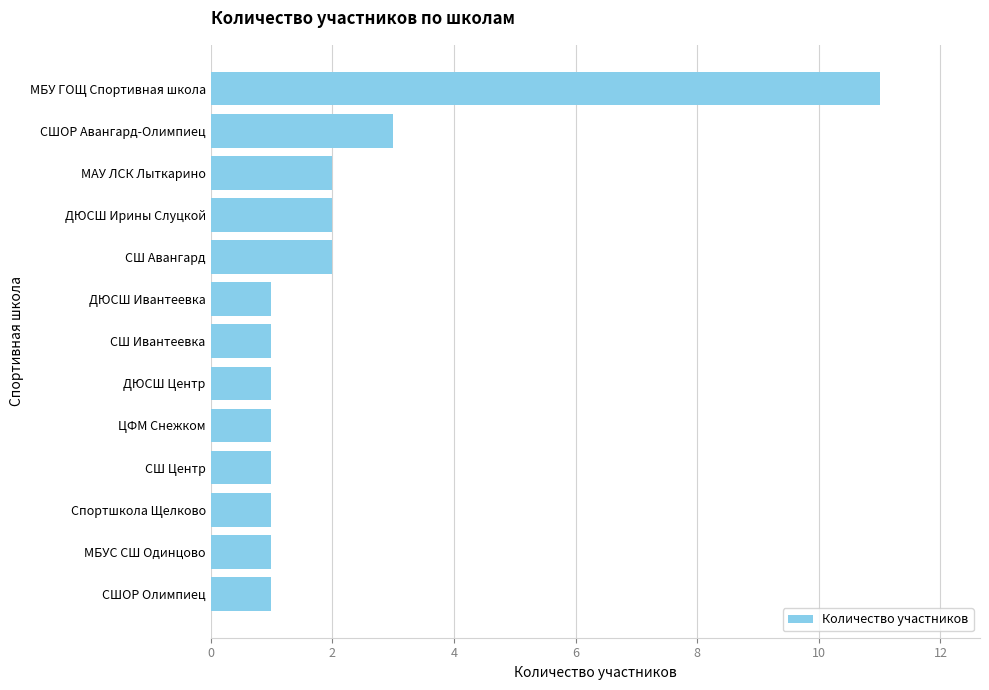

At which label is the value closest to 6?

СШОР Авангард-Олимпиец